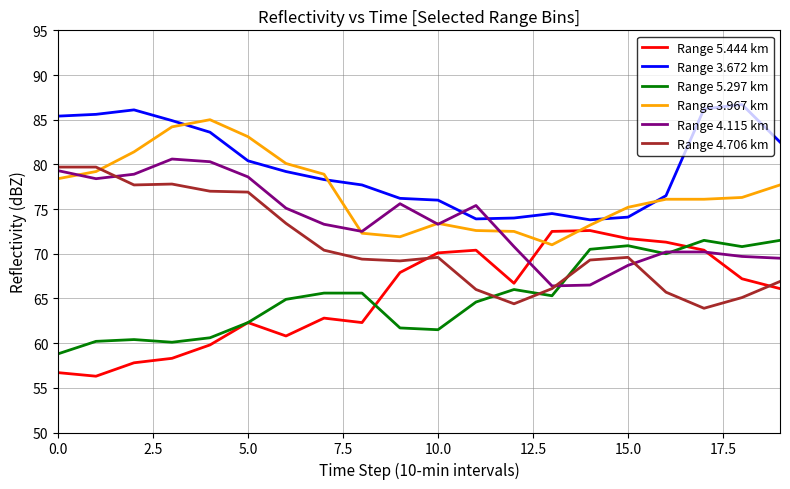

At how many categories does at least one series exceed 70?

20